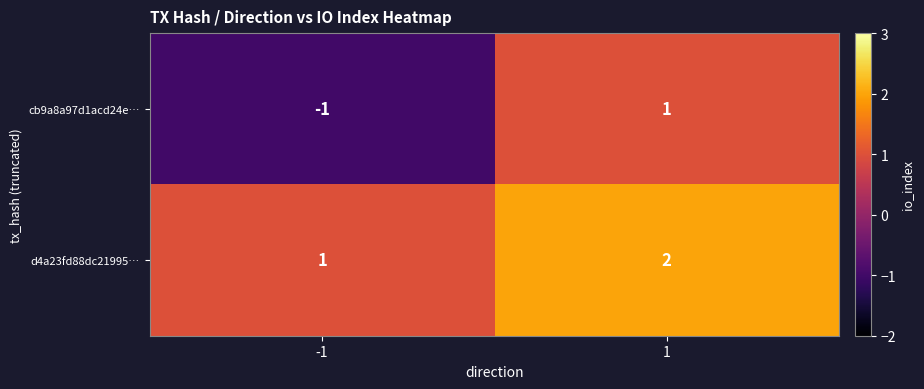

The cb9a8a97d1acd24e… series shows -1 at -1. True or false?

True